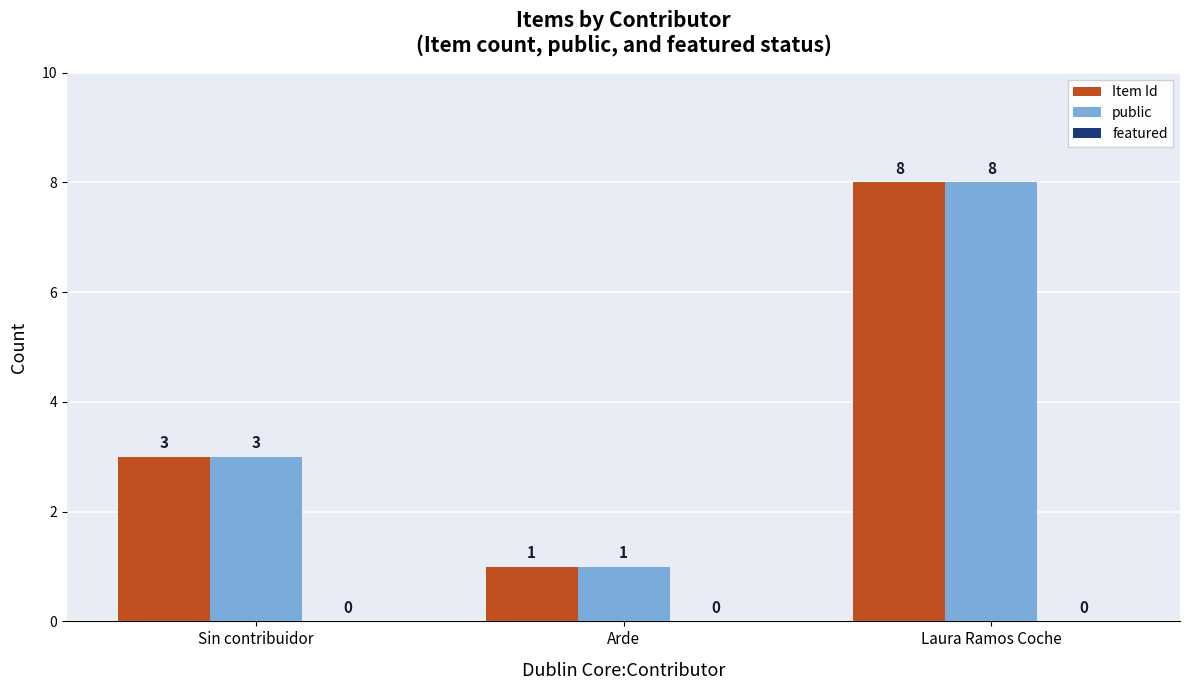

Rank the categories by public value from lowest to highest.

Arde, Sin contribuidor, Laura Ramos Coche